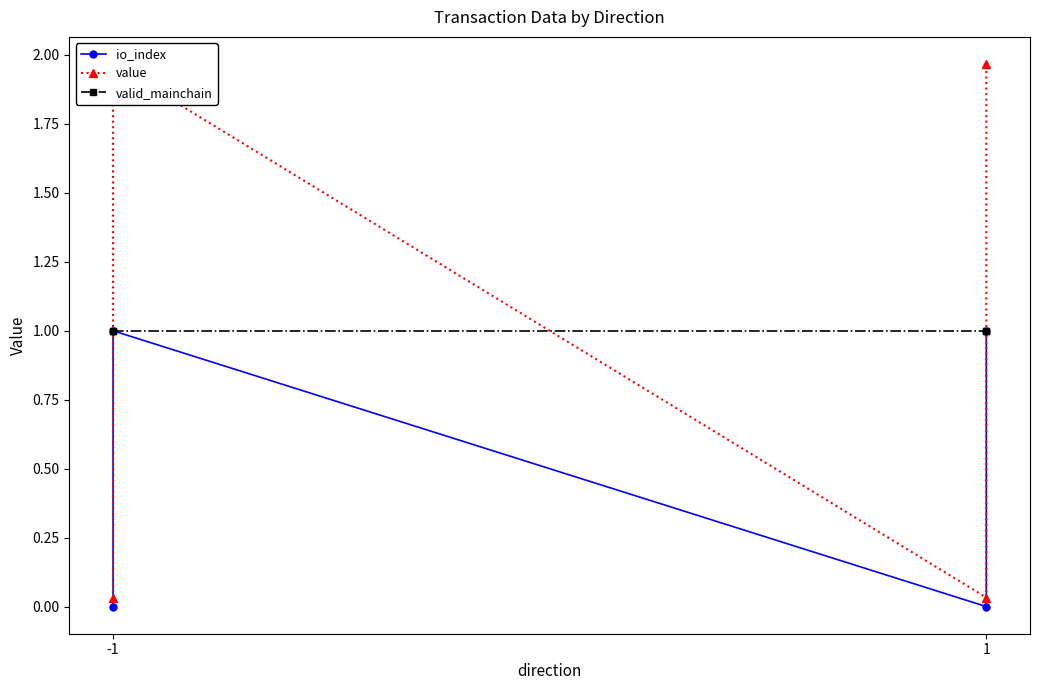

What is the average value of the value series?

1.0